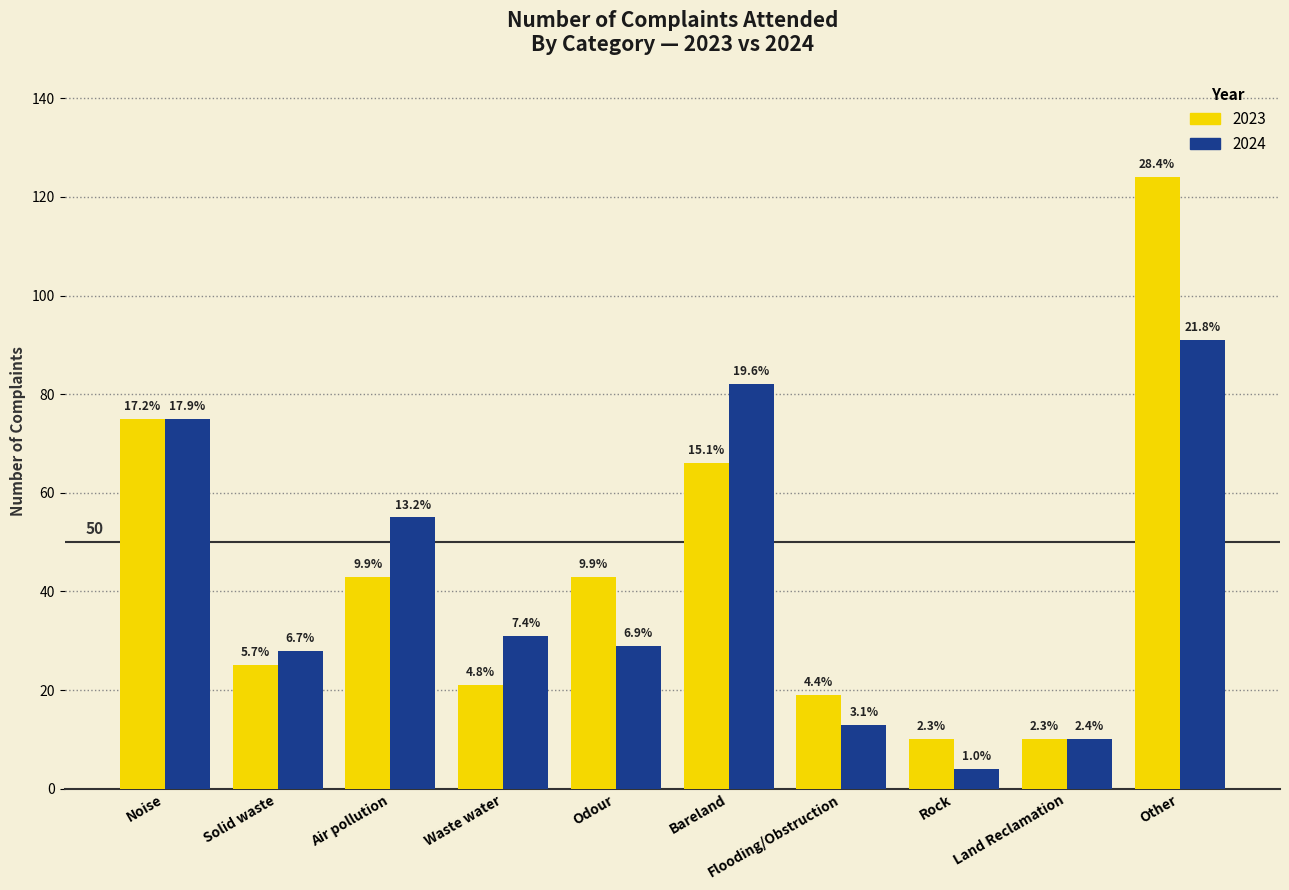

What is the value of the 2024 bar at the 6th from the left?

82